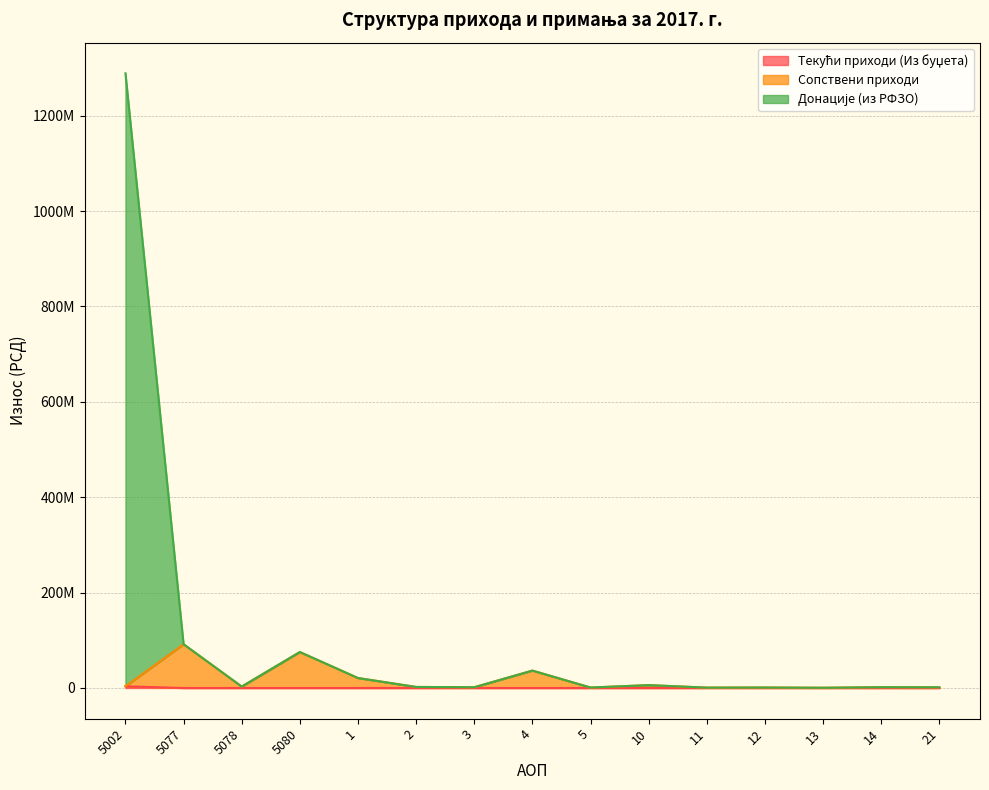

What is the highest value of the Сопствени приходи series?

91700000